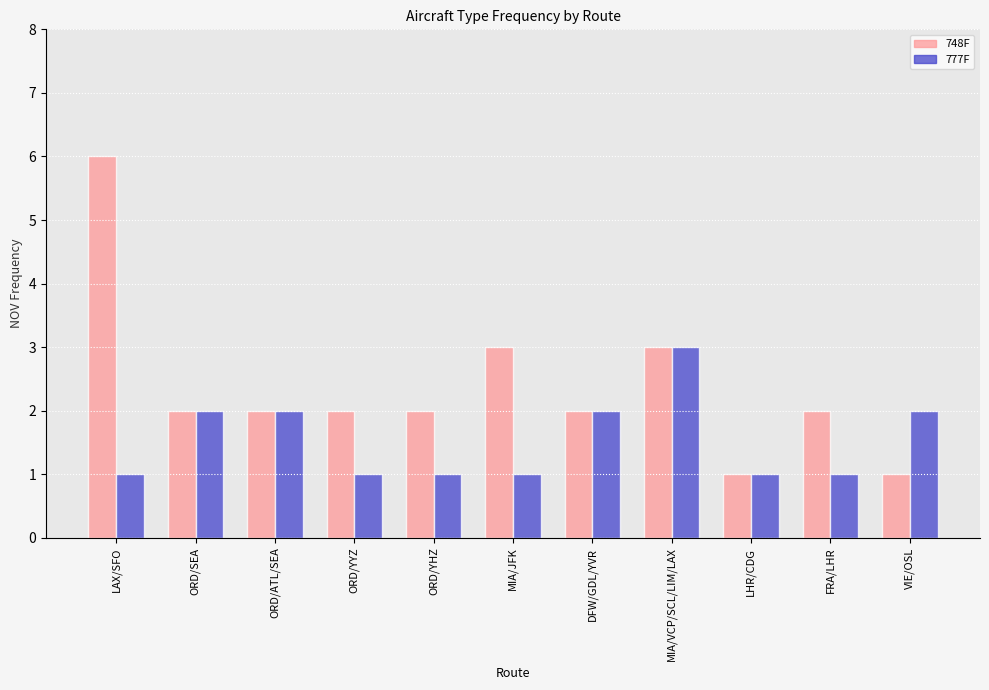

What is the total value across all series at LAX/SFO?

7